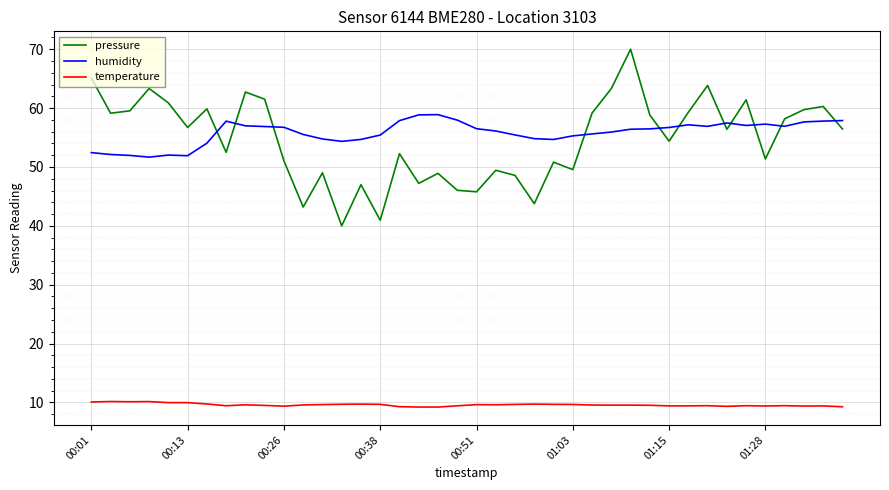

Does the chart have visible grid lines?

Yes